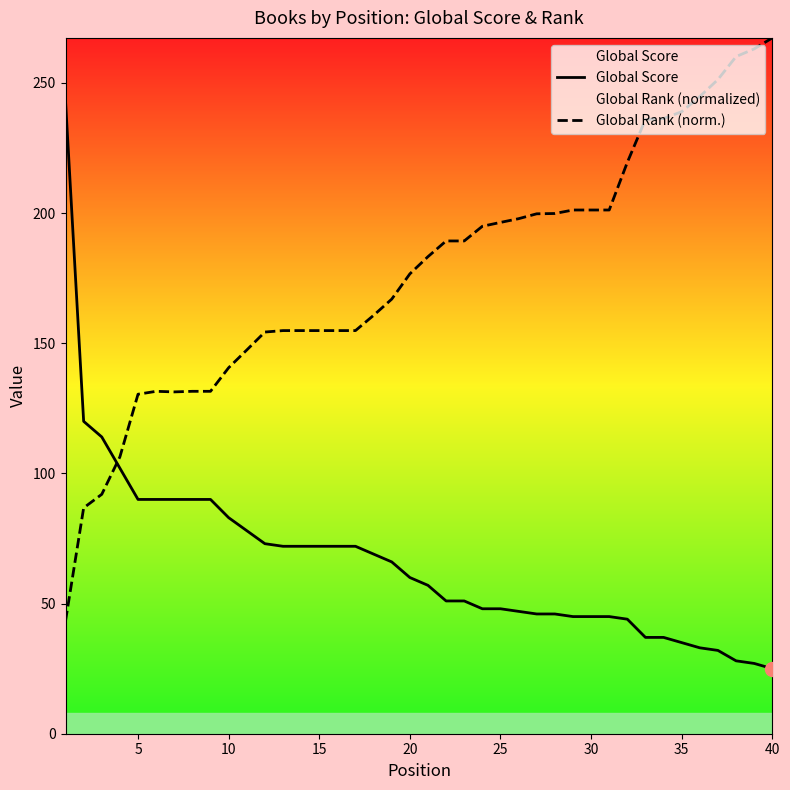

Which series has the largest total across all categories?

Global Rank (norm.)